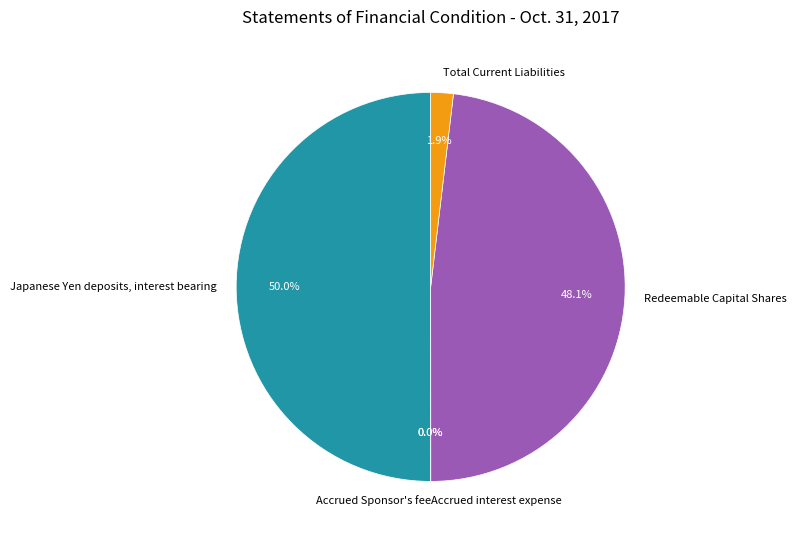

Which has a higher value, Total Current Liabilities or Redeemable Capital Shares?

Redeemable Capital Shares